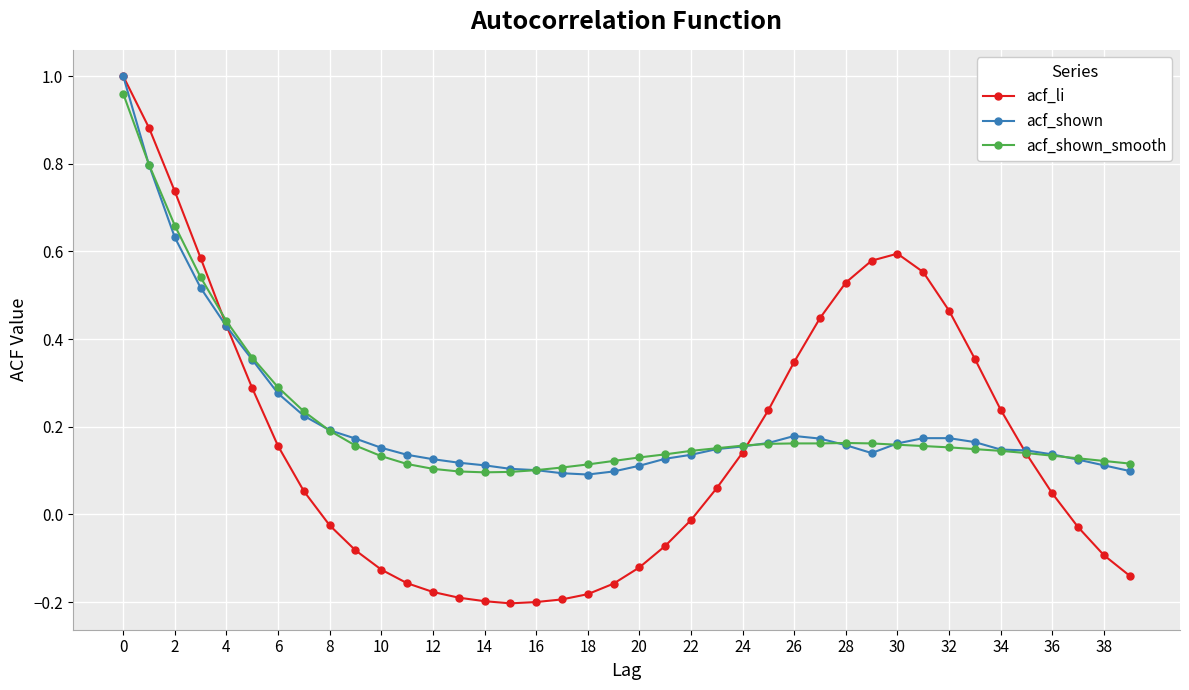

How many data points does each series have?

40